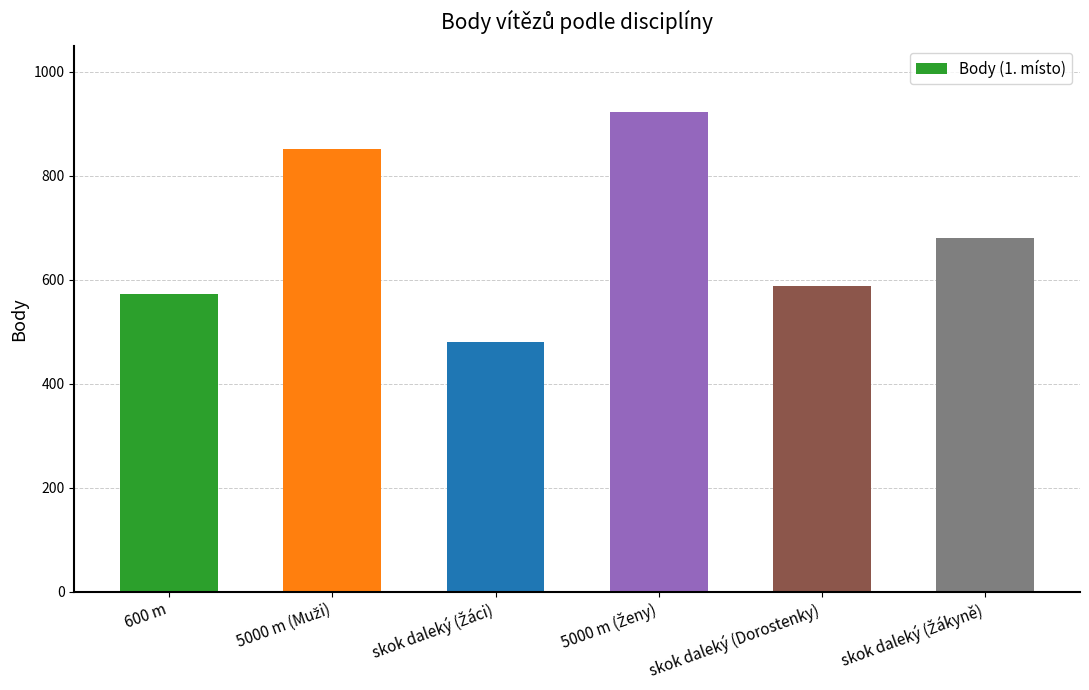

What is the sum of all values?

4093